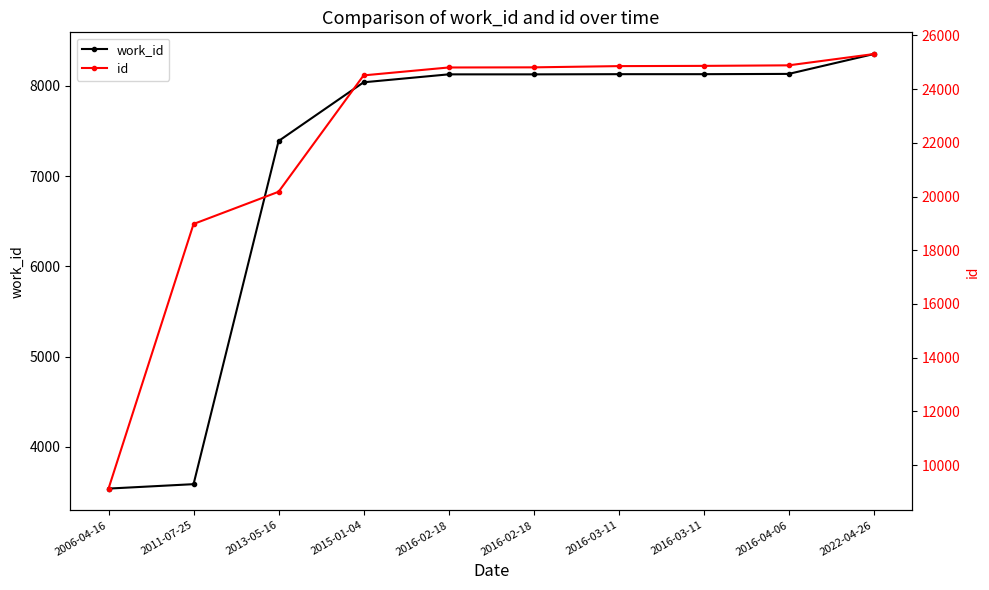

True or false: id and work_id intersect in this chart.

False